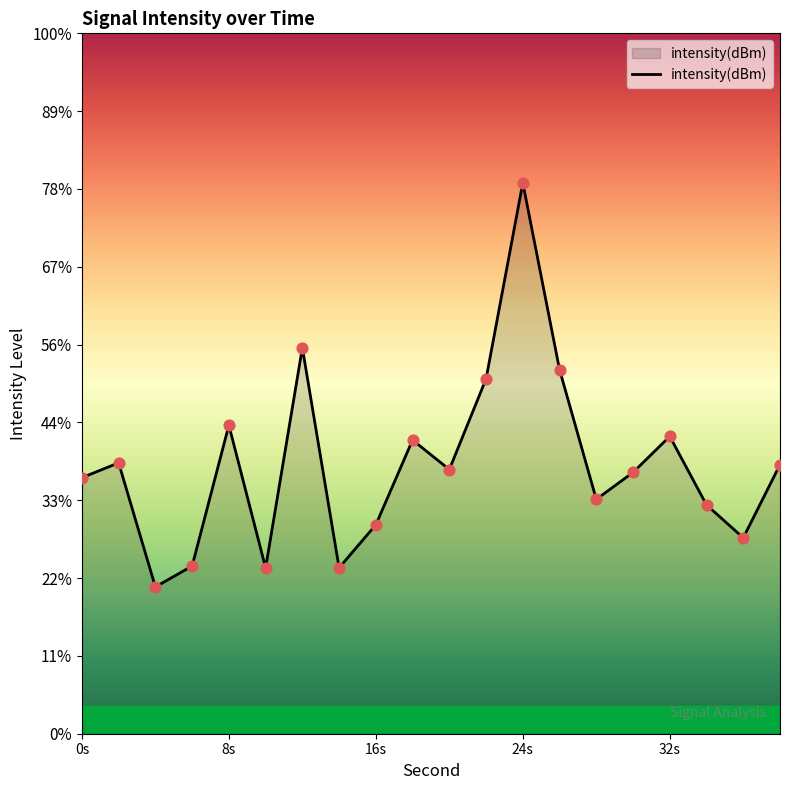

Which has a higher value, 20 or 38?

38